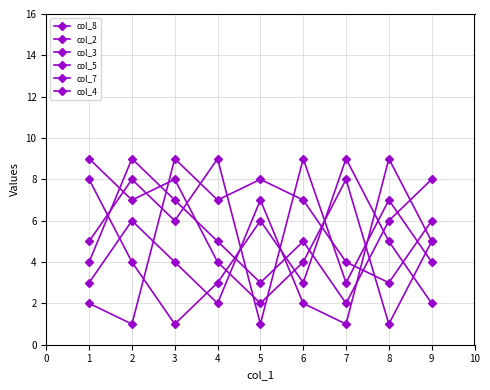

True or false: col_2 has a value of 1 at 5.

False